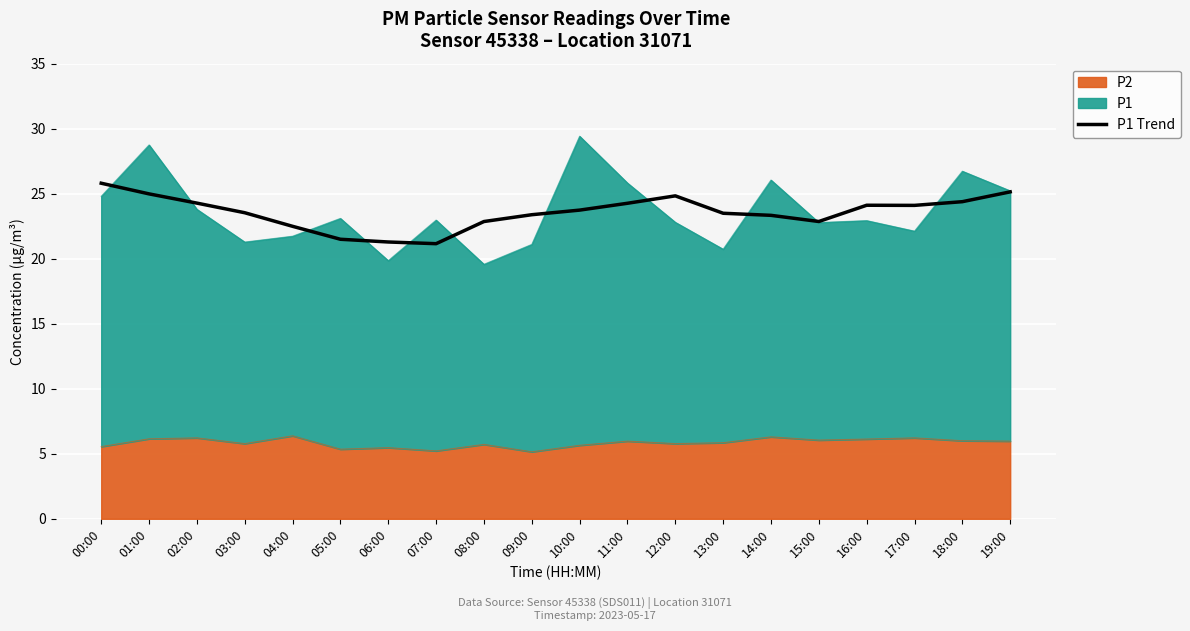

What is the value of the 2nd point from the left?

25.0